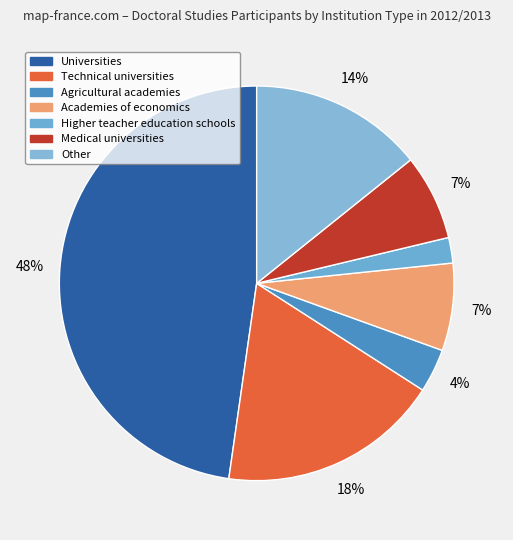

Does any single category account for the majority?

No